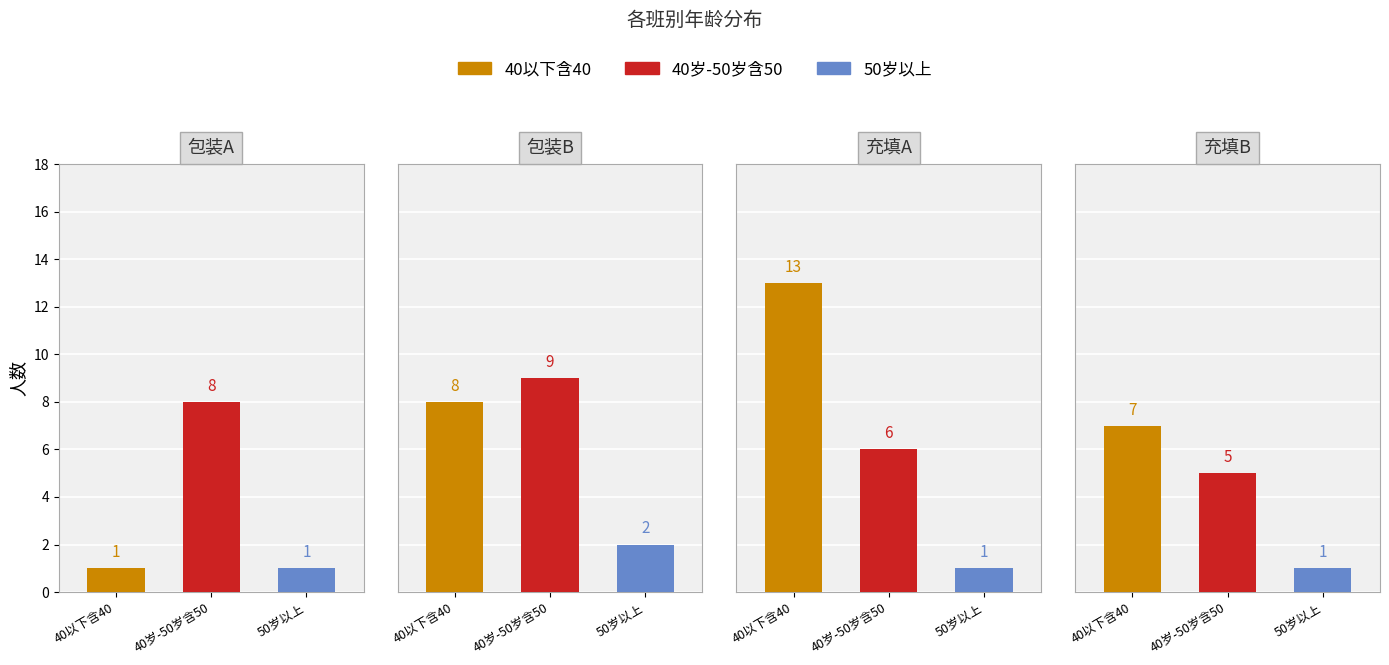

At how many categories does at least one series exceed 10?

1